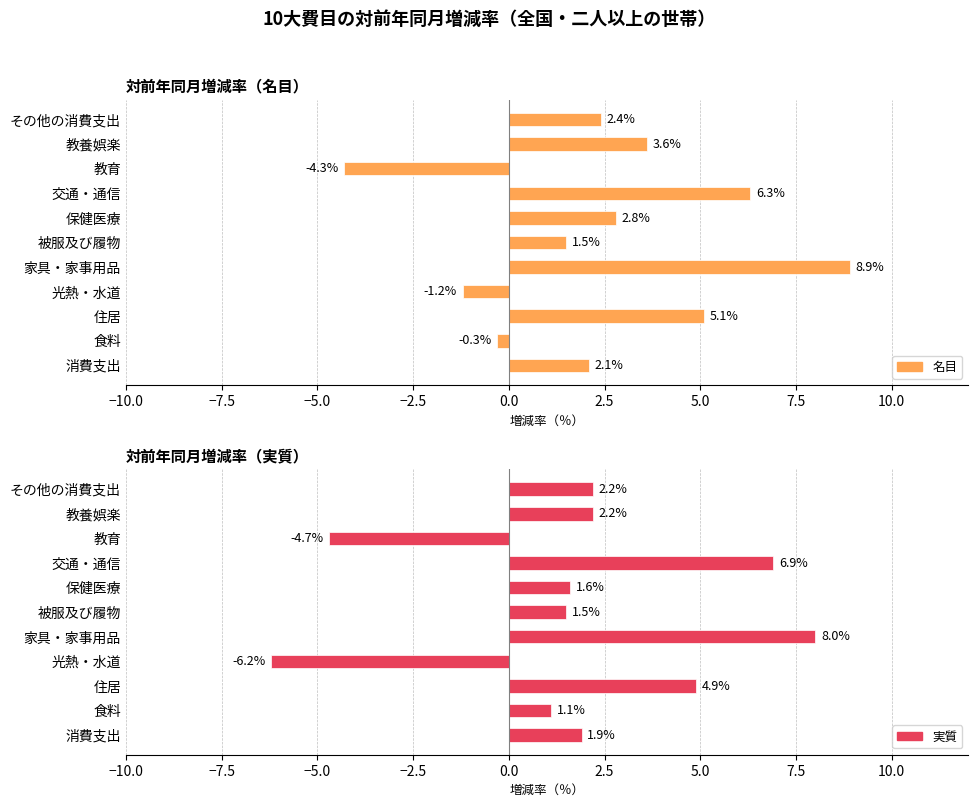

True or false: 実質 has a value of 7.6 at 住居.

False